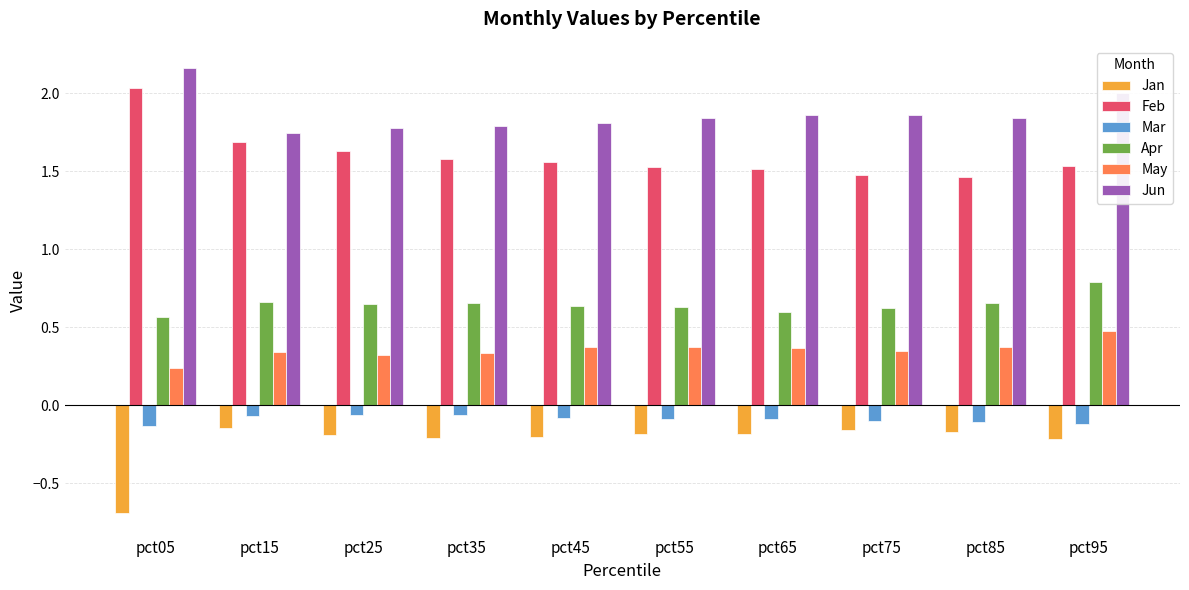

How many groups of bars are there?

10